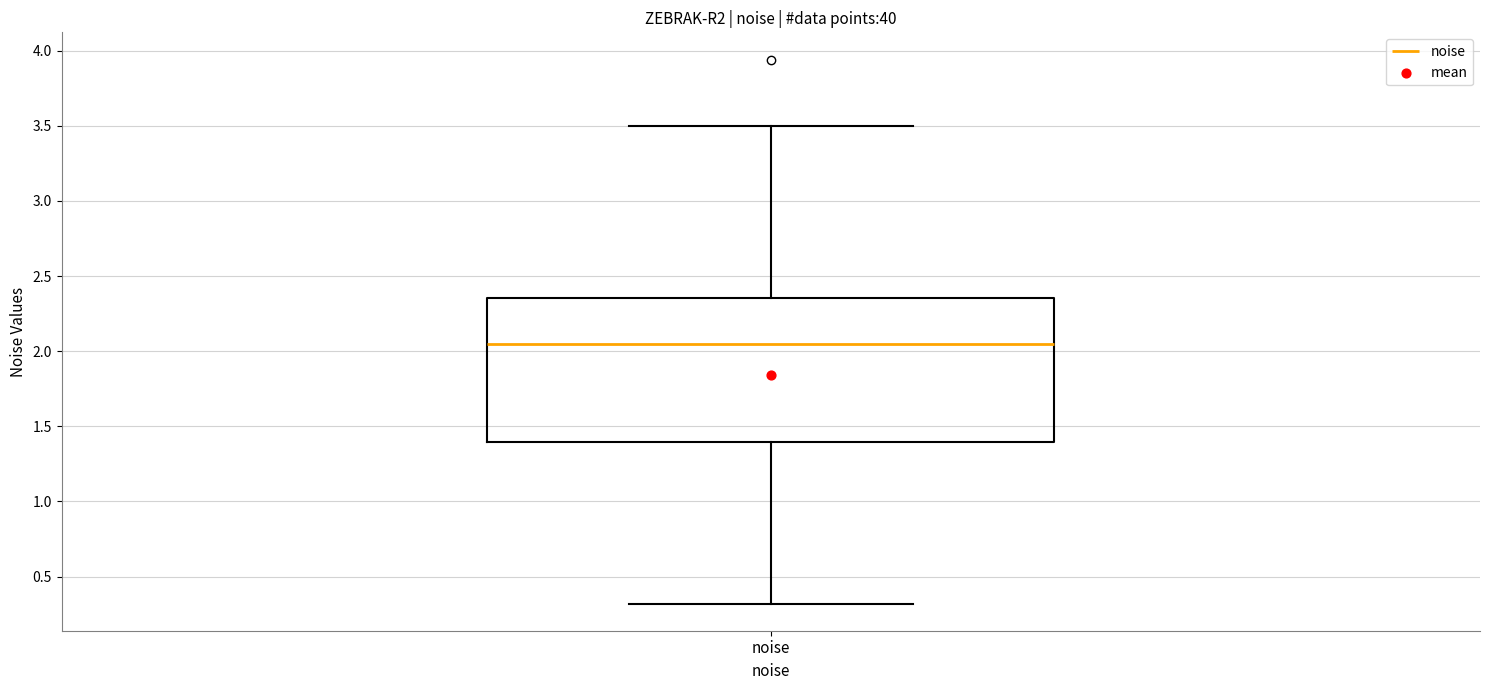

Where does the median line of the box for noise sit on the y-axis? The values are not printed on the chart, so give them approximately, as read against the axis.

2.05